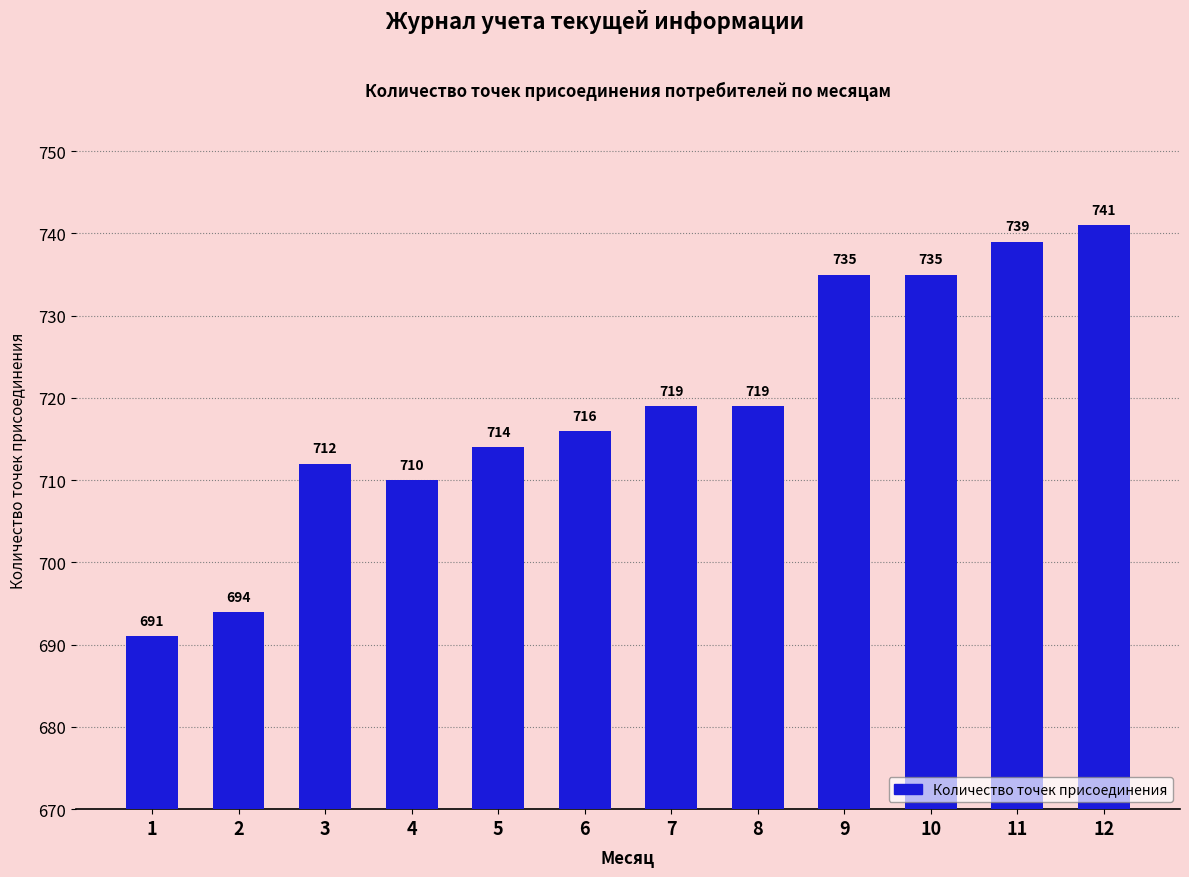

Reading left to right, what are all the values shown in this chart?

1=691	2=694	3=712	4=710	5=714	6=716	7=719	8=719	9=735	10=735	11=739	12=741